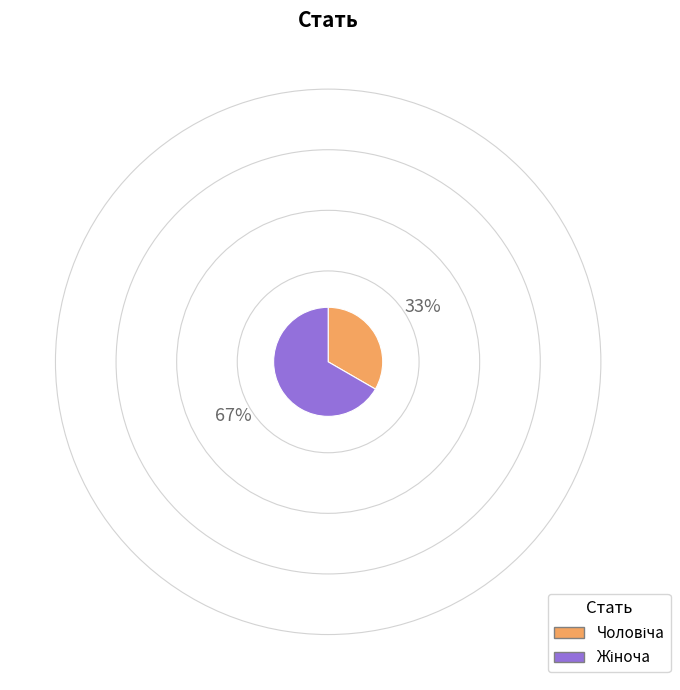

Is there any slice that represents more than half of the pie?

Yes